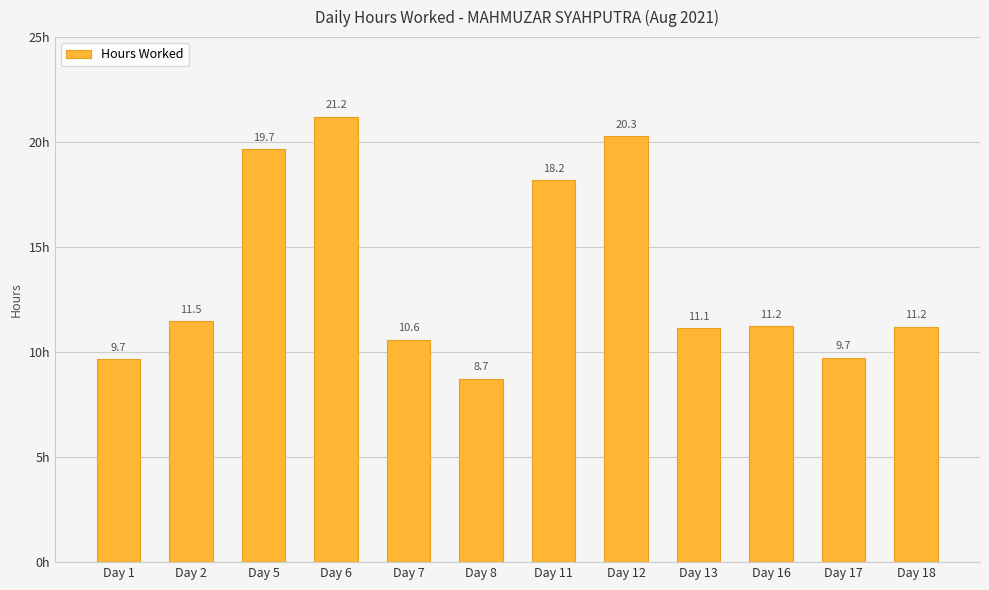

Are the bars horizontal?

No